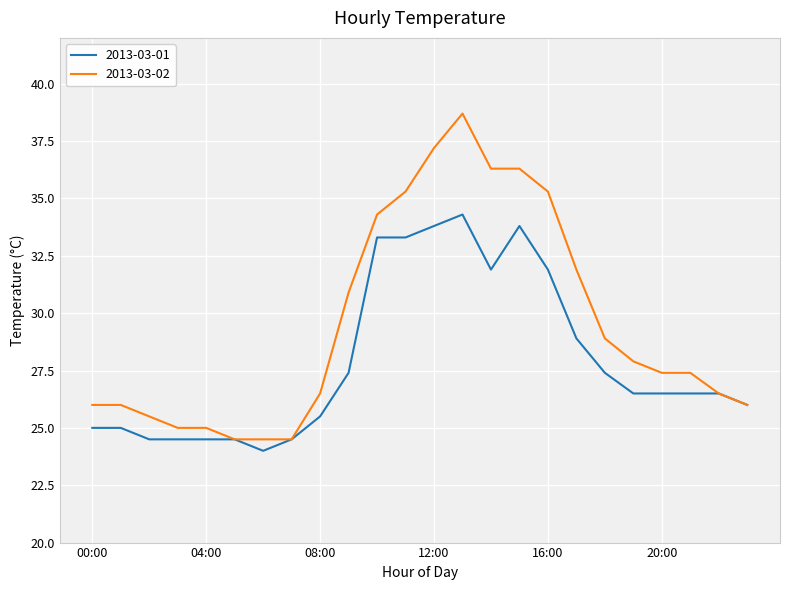

Which series has the largest total across all categories?

2013-03-02